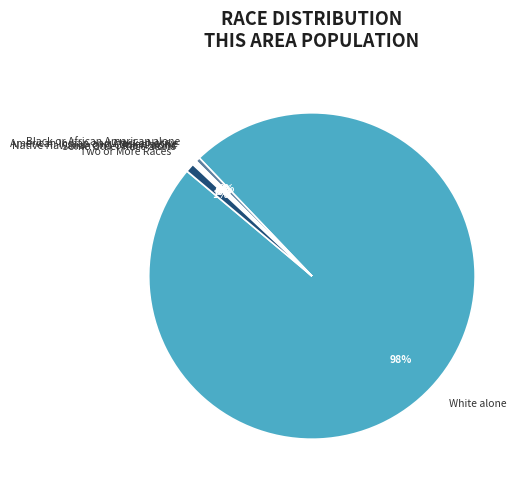

Which category has the biggest portion of the pie?

White alone